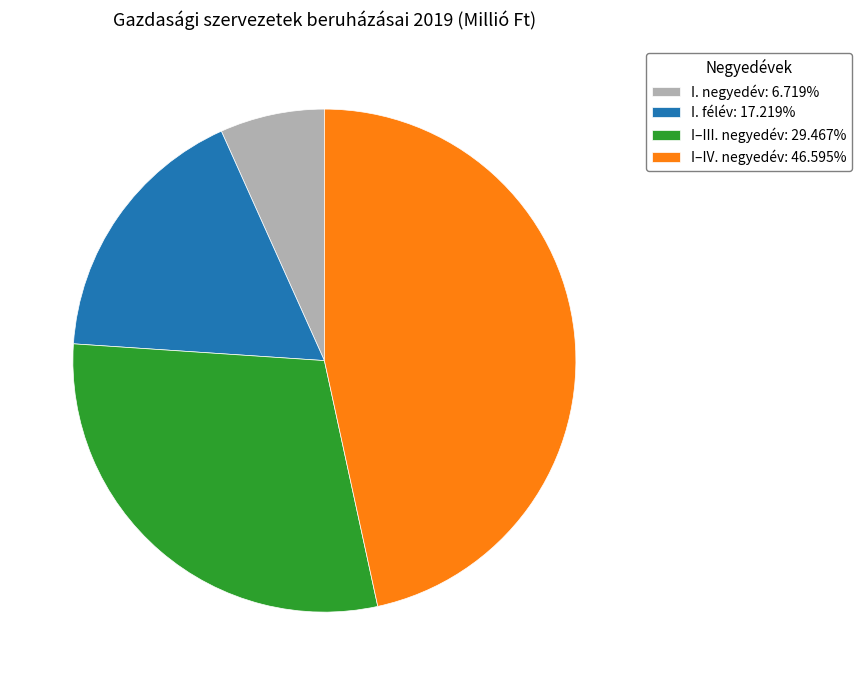

The I–III. negyedév slice represents 41% of the pie. True or false?

False